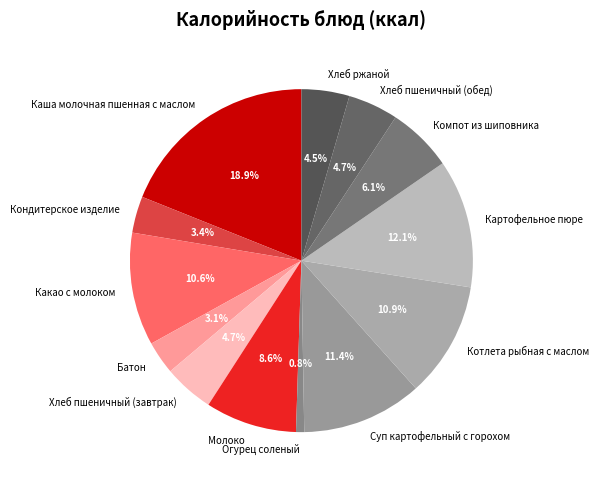

Count the number of slices in the pie.

13